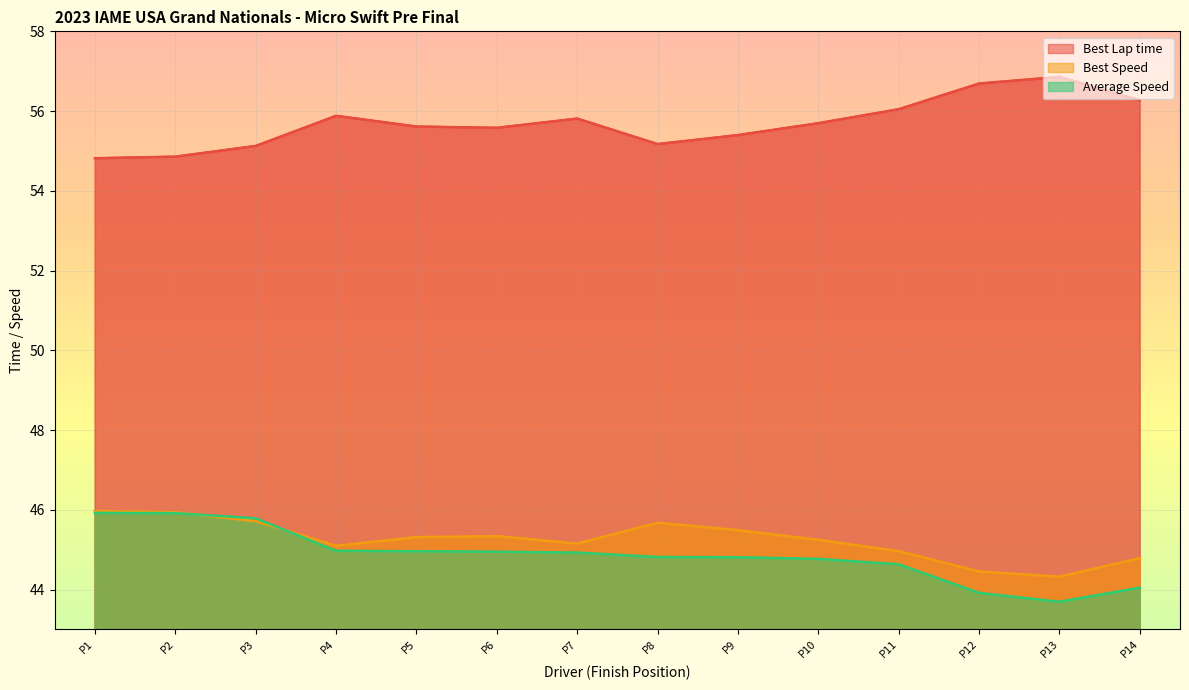

What is the average value of the Best Speed series?

45.2